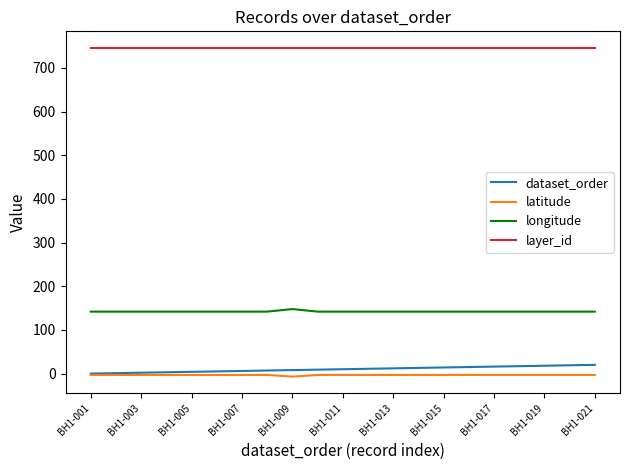

Which series has the largest total across all categories?

layer_id